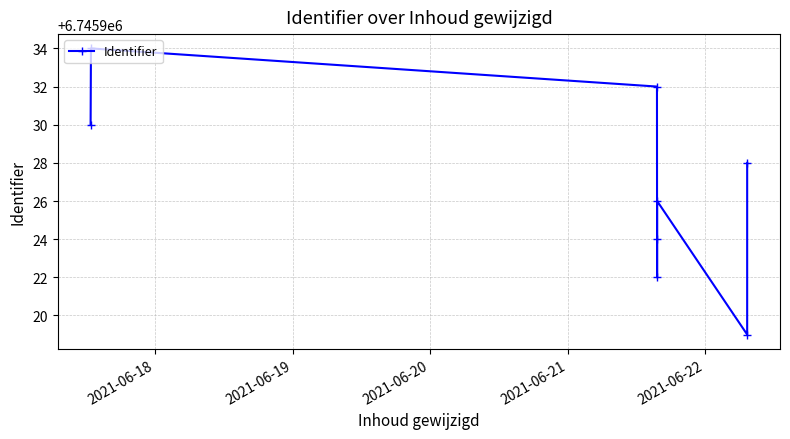

How many points are lower than both their immediate neighbors (excluding endpoints)?

2